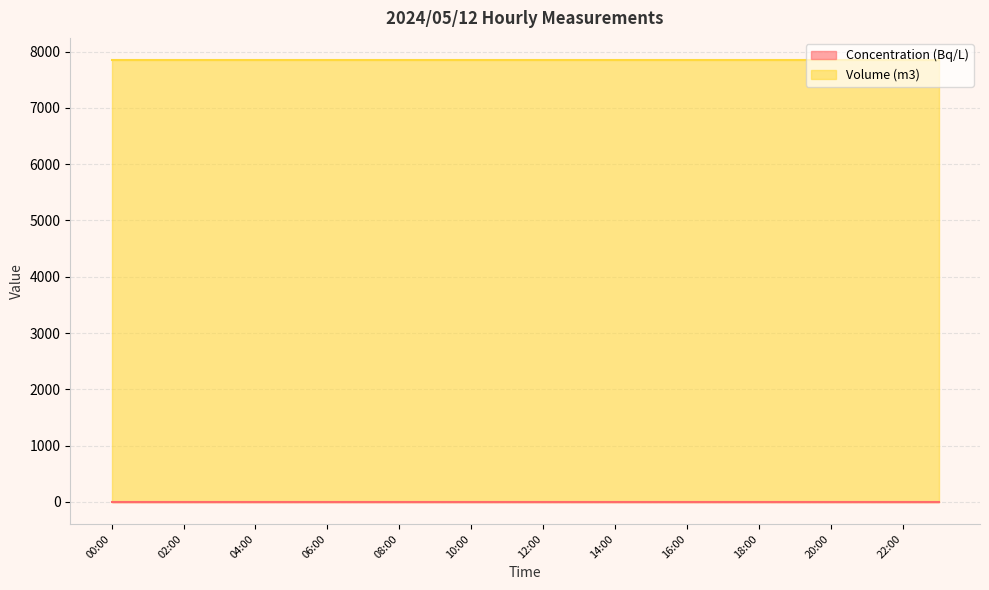

Rank the categories by Volume (m3) value from lowest to highest.

00:00, 01:00, 02:00, 03:00, 04:00, 05:00, 06:00, 07:00, 08:00, 09:00, 10:00, 11:00, 12:00, 13:00, 14:00, 15:00, 16:00, 17:00, 18:00, 19:00, 20:00, 21:00, 22:00, 23:00